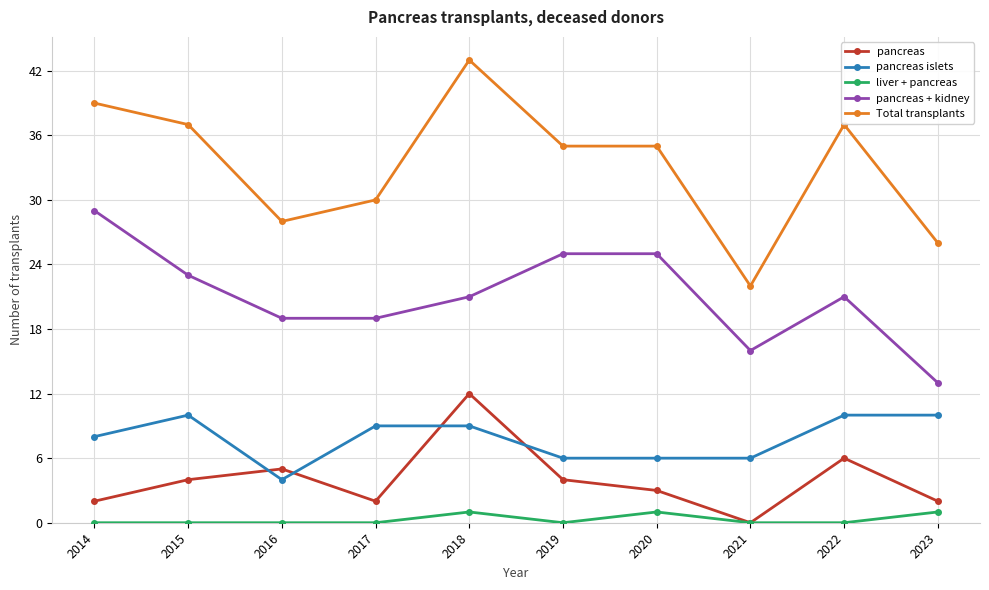

How many values in the pancreas islets series are below 9?

5